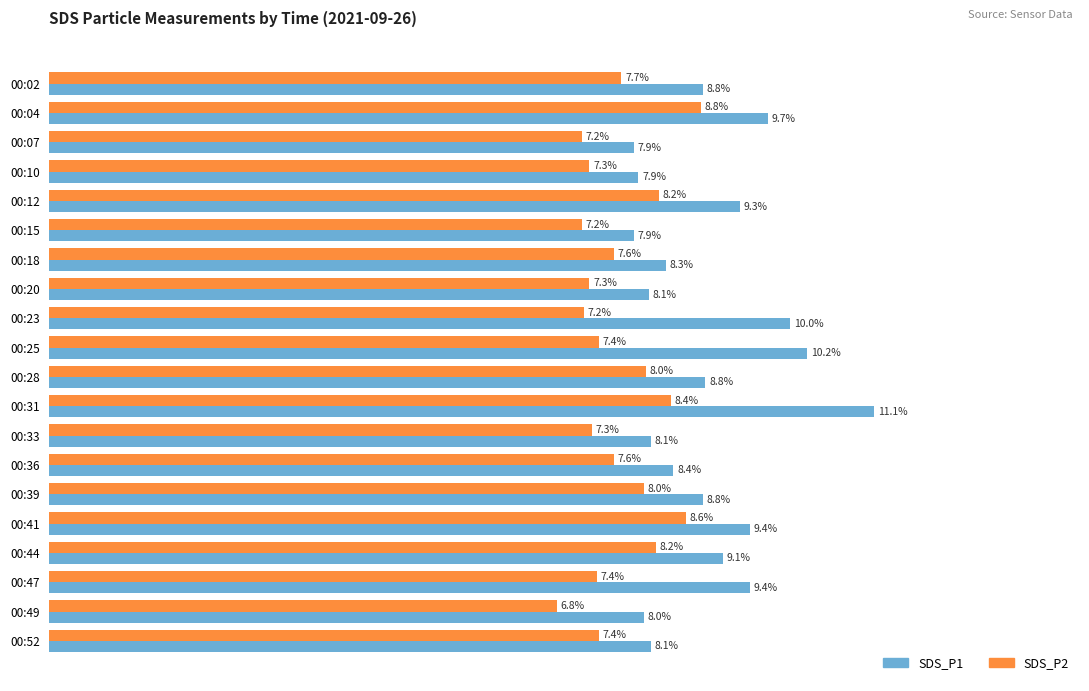

At which label is SDS_P1 closest to 9?

00:44